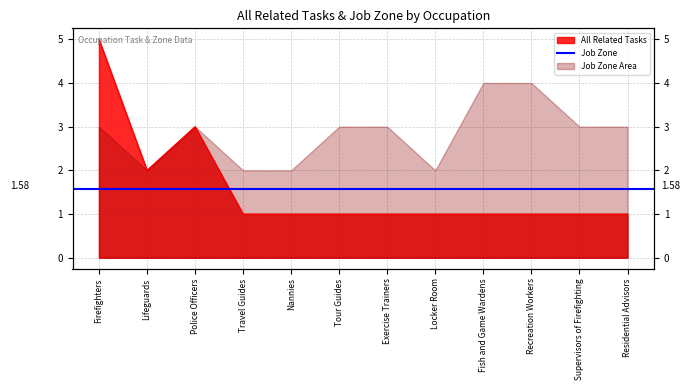

Which label corresponds to the smallest value in the chart?

Travel Guides